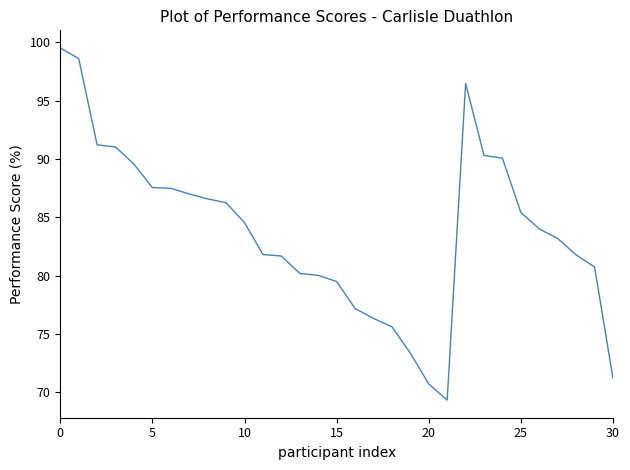

What is the difference between the maximum and minimum values?

30.2